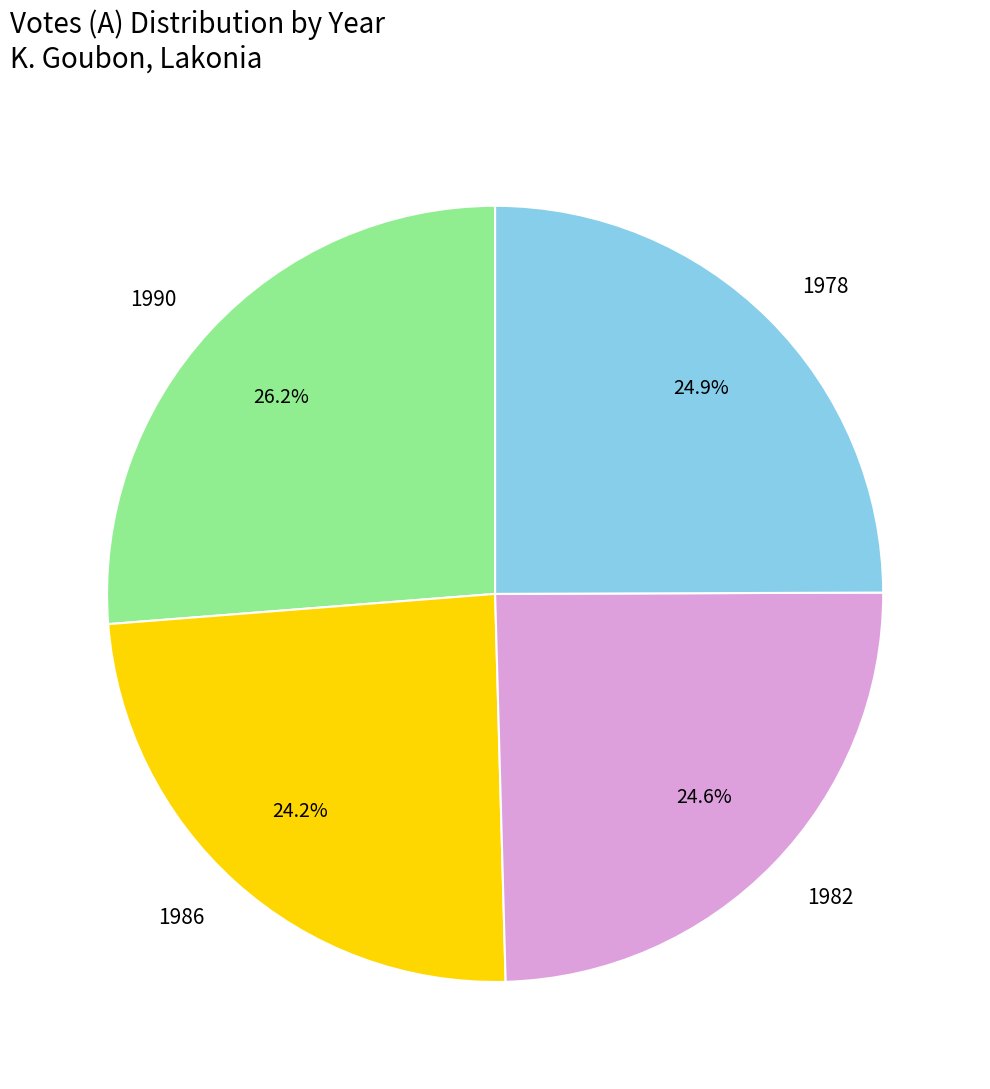

What portion of the pie excludes 1990?

73.8%